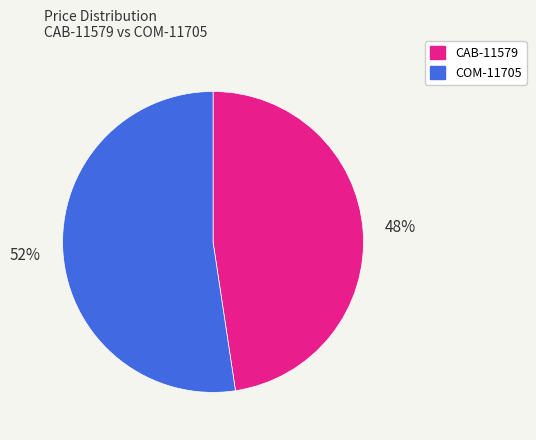

Which category has the biggest portion of the pie?

COM-11705